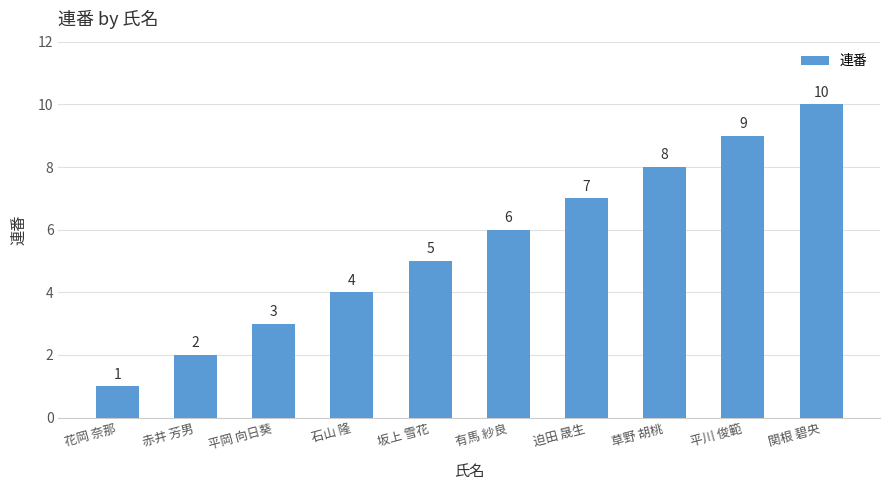

What is the smallest value displayed?

1